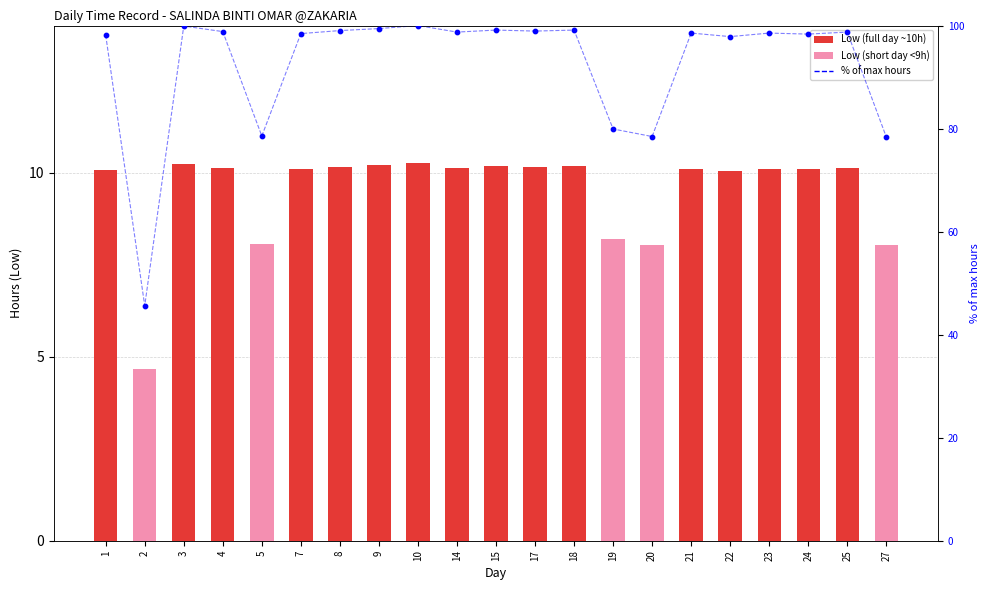

Which series has the widest spread of Y values?

% rank